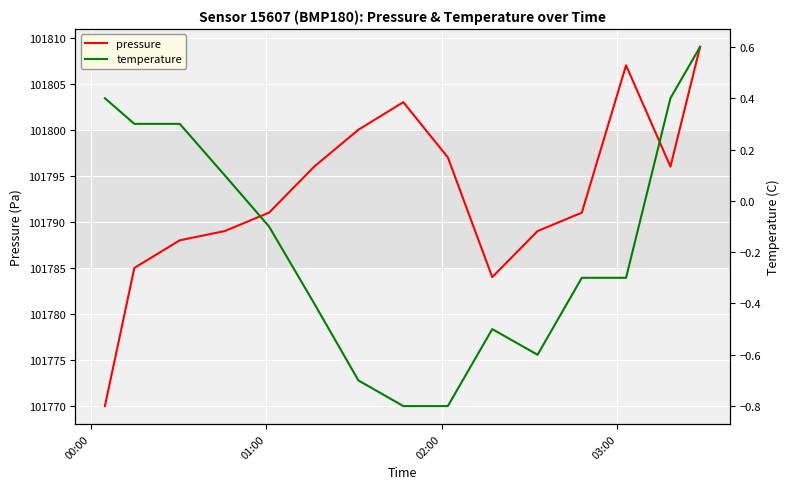

How many data points in temperature are above 0?

6